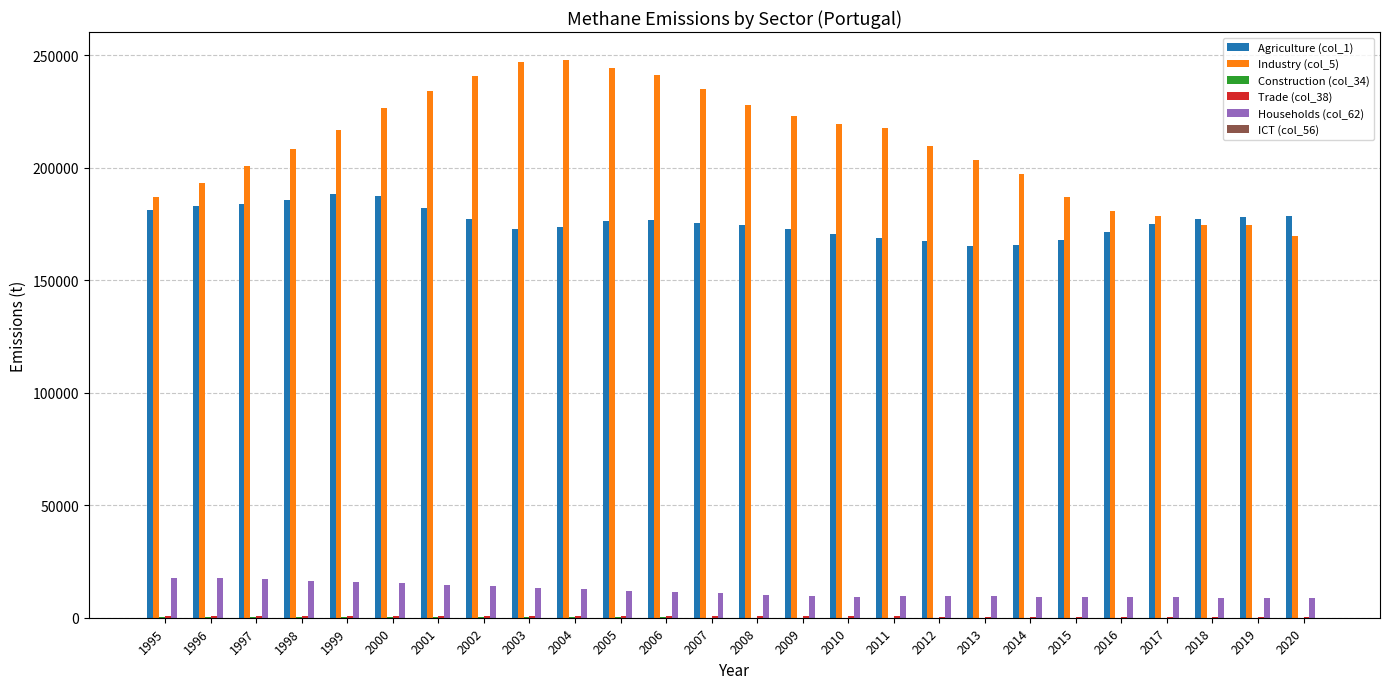

How many categories are shown in the chart?

26